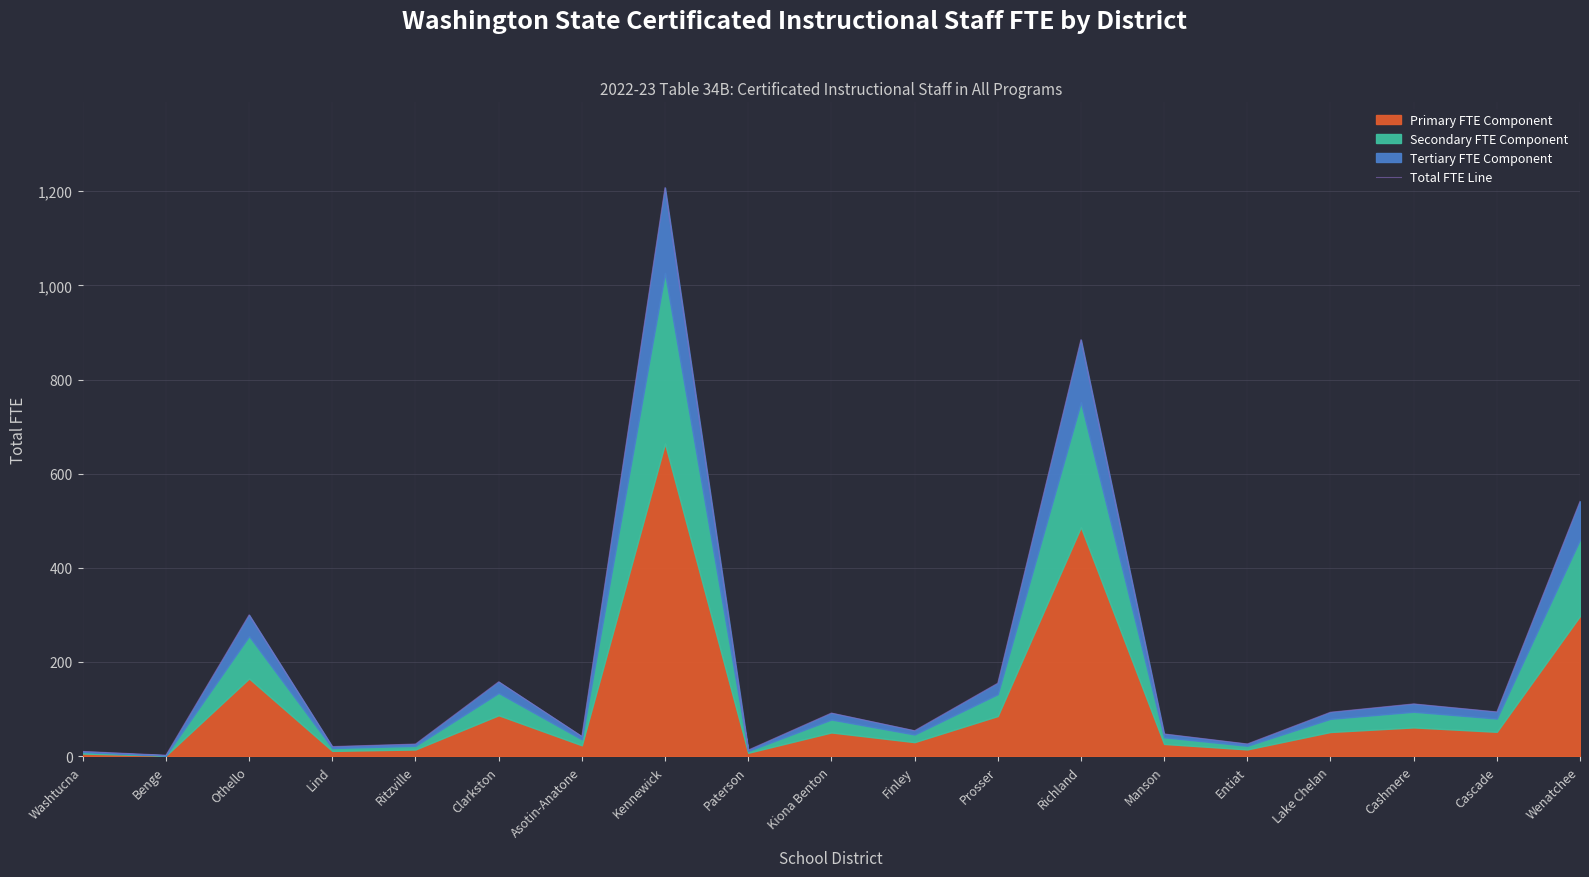

What is the difference between the second highest and second lowest values?

874.5